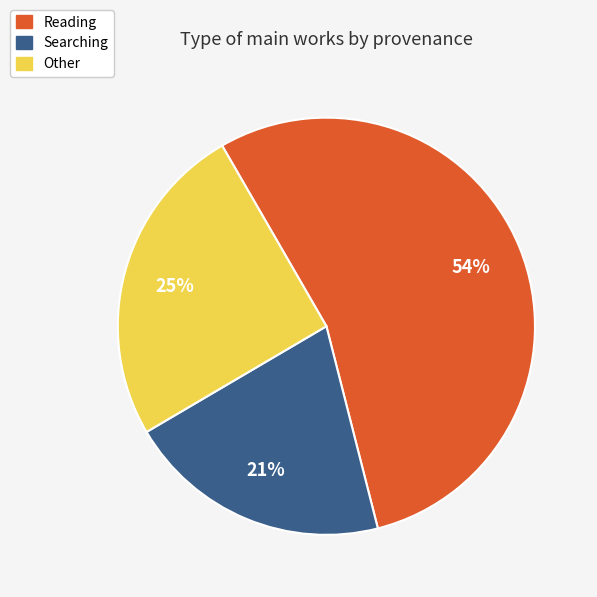

Count the number of slices in the pie.

3